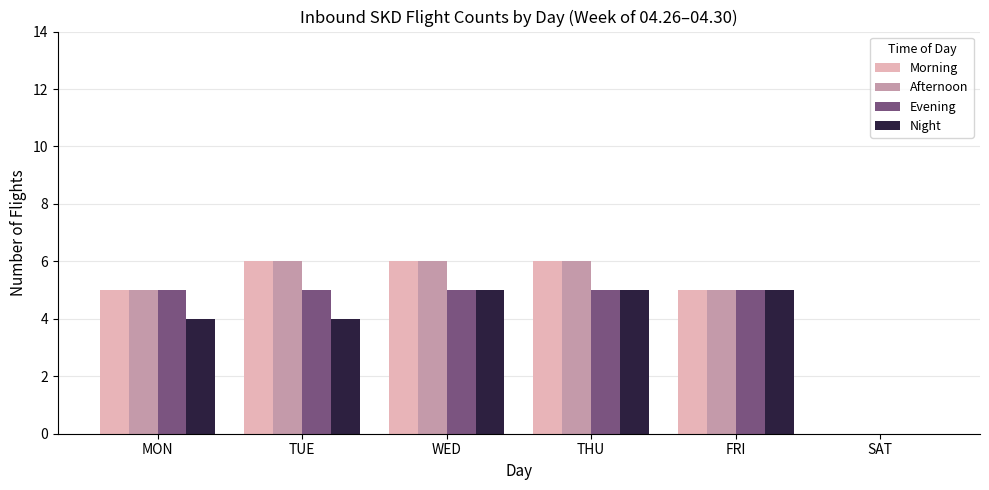

What is the maximum value shown in the chart?

6